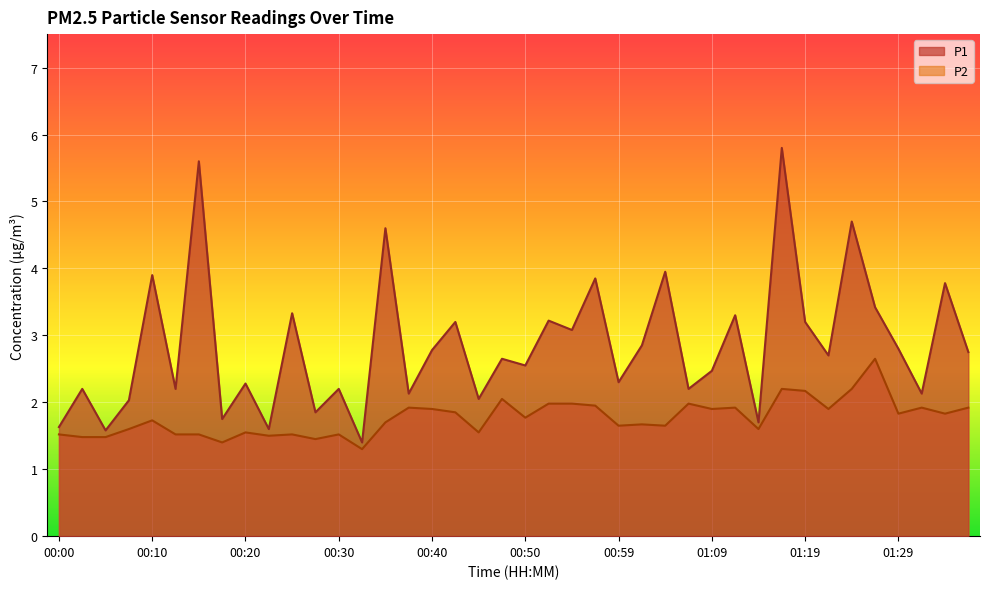

How many lines are shown in the chart?

2